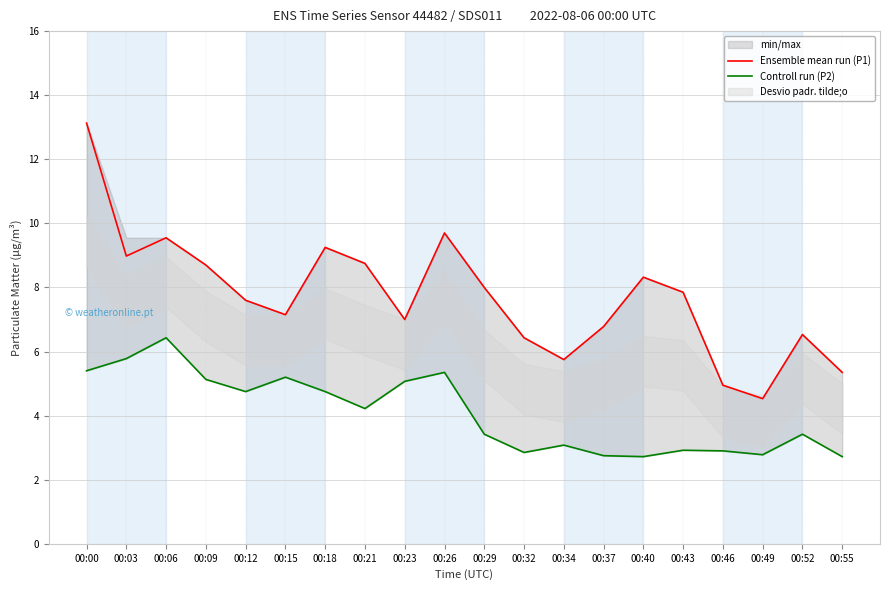

List the series in order of their overall mean, highest first.

Ensemble mean run (P1), Controll run (P2)